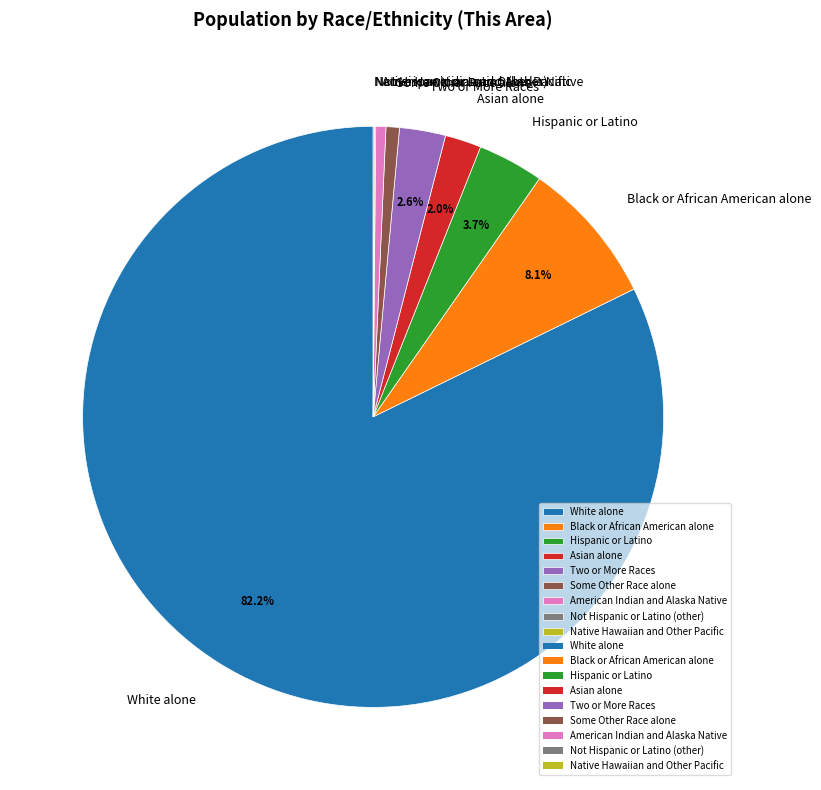

Which category has the biggest portion of the pie?

White alone